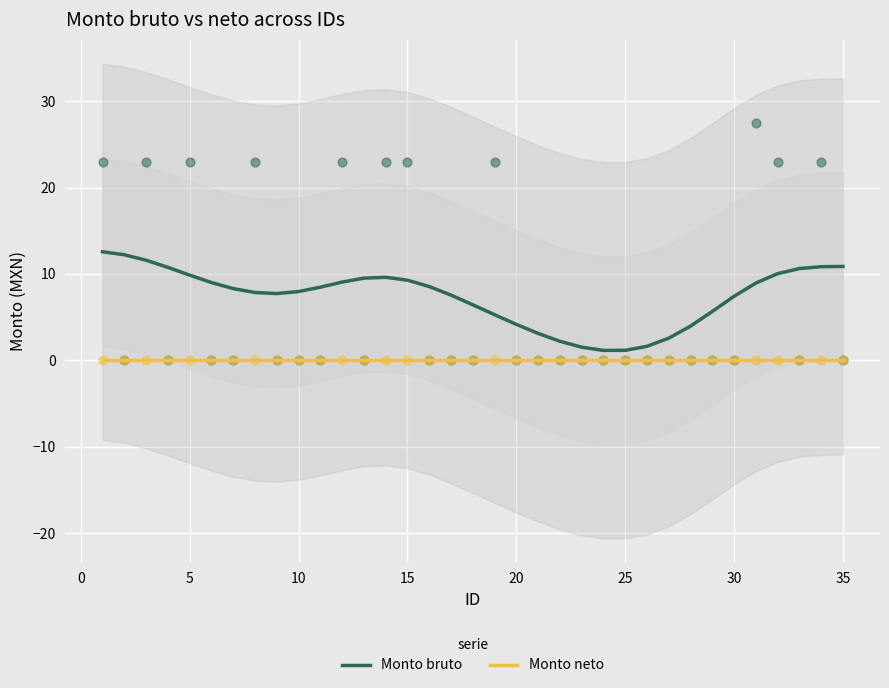

Which series contains the highest Y value?

Monto bruto